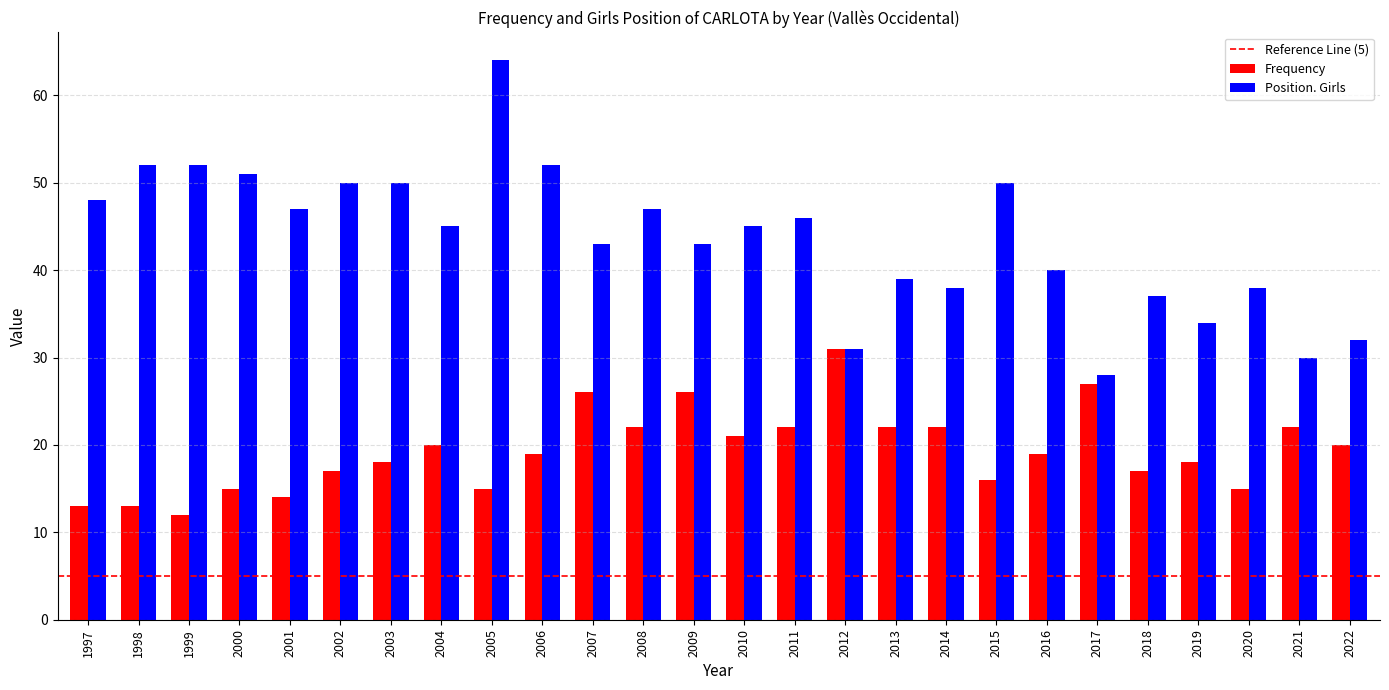

List the series in order of their overall mean, highest first.

Position. Girls, Frequency